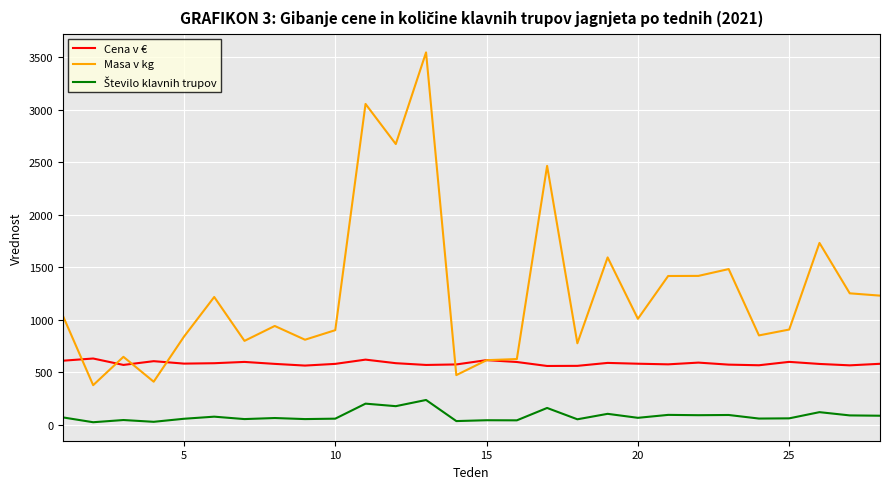

Which series has the widest spread of values?

Masa v kg